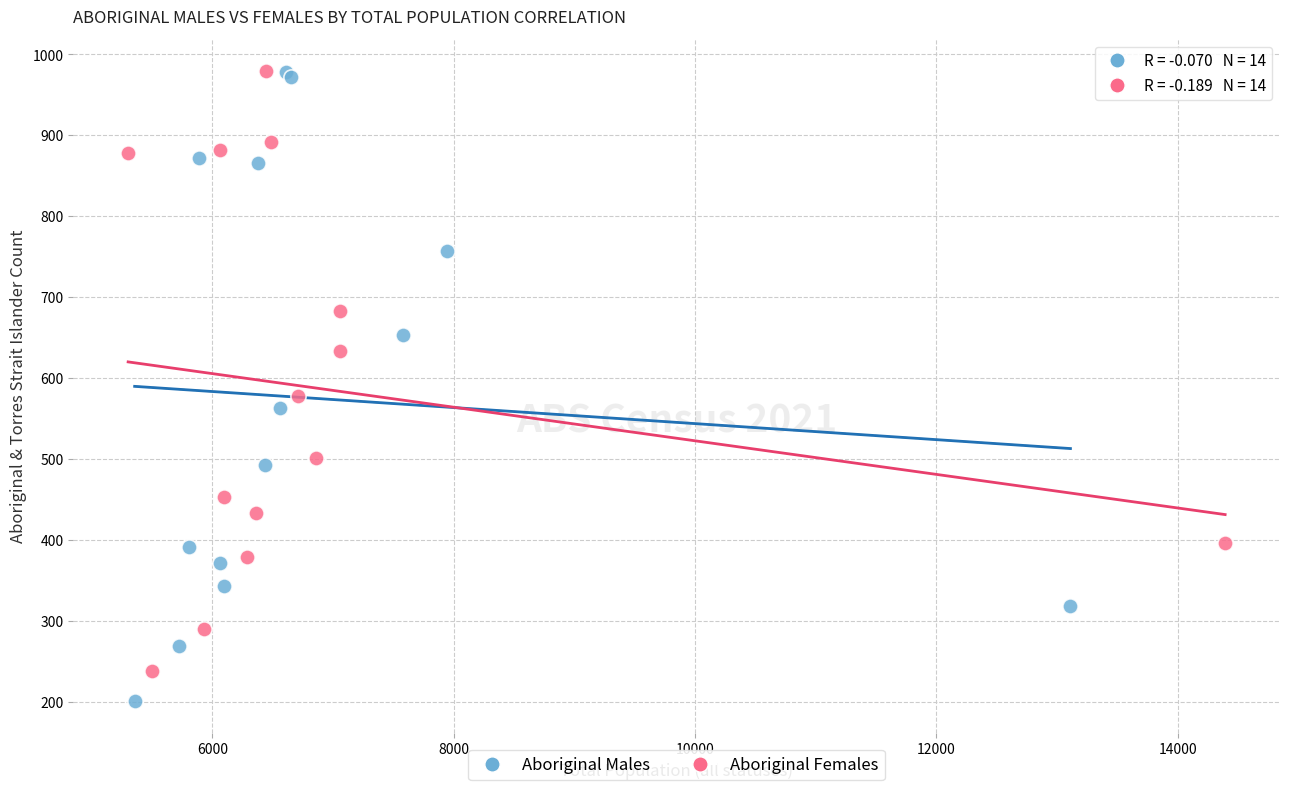

Which series has the widest spread of Y values?

Aboriginal Males